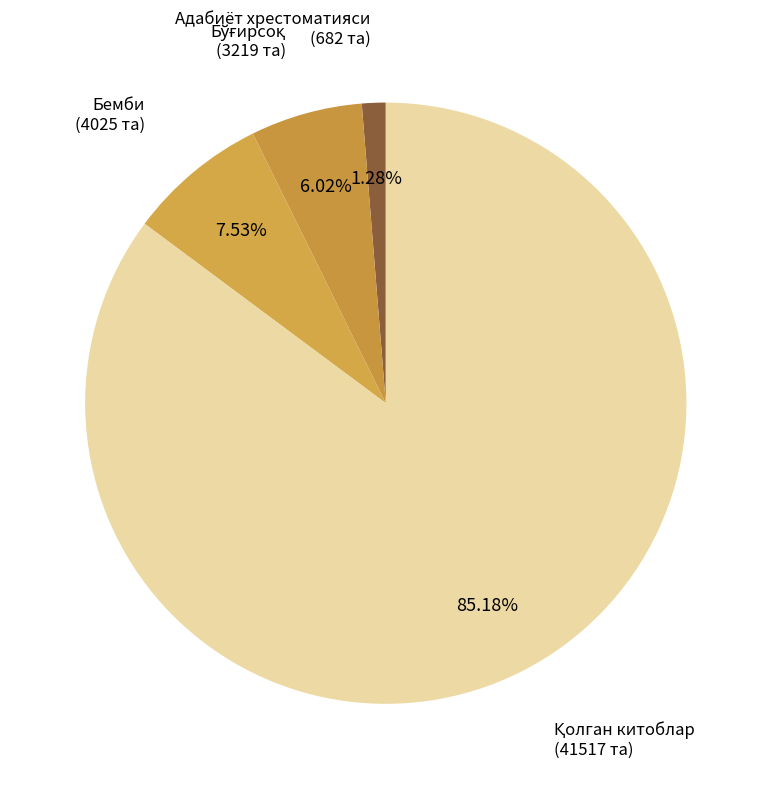

How many segments does this pie chart have?

4